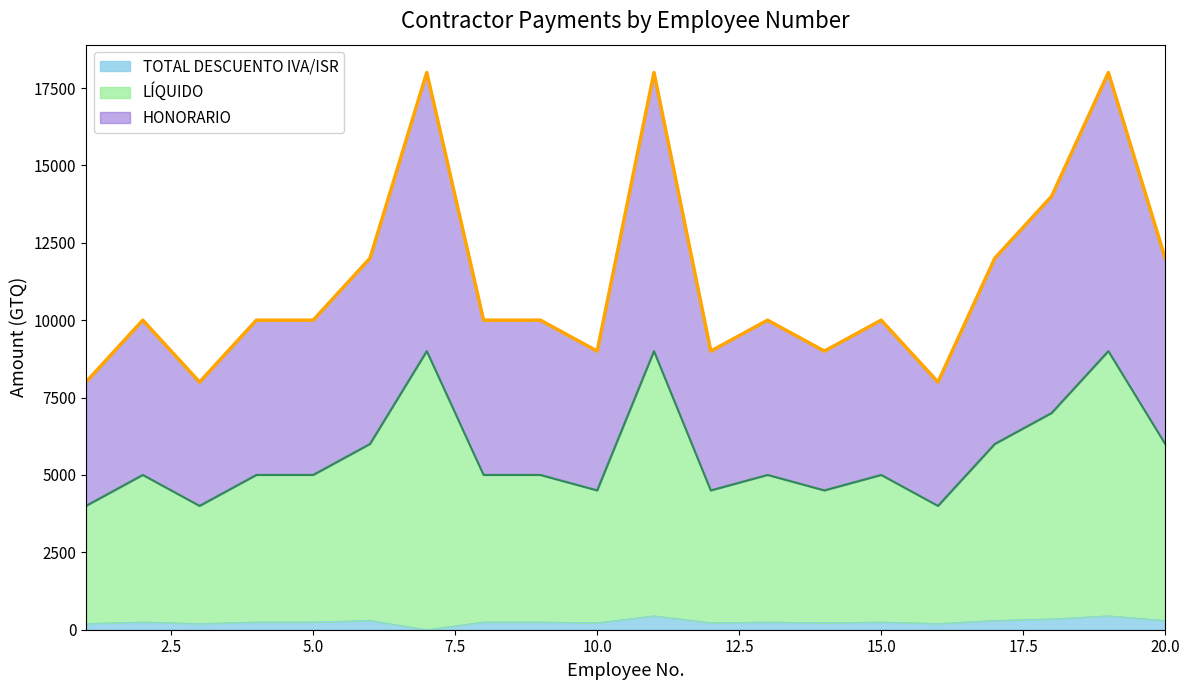

Where is the first local minimum for HONORARIO?

3